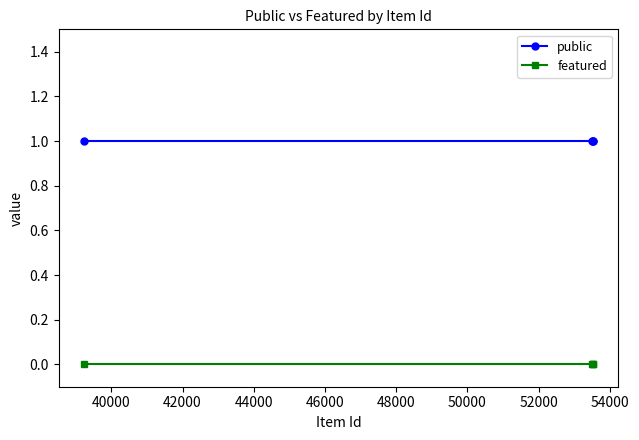

List the series in order of their overall mean, highest first.

public, featured